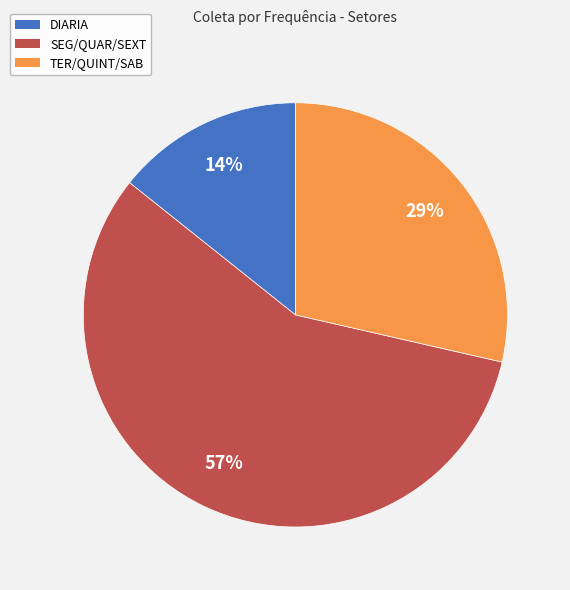

Which slice represents more than half of the pie?

SEG/QUAR/SEXT